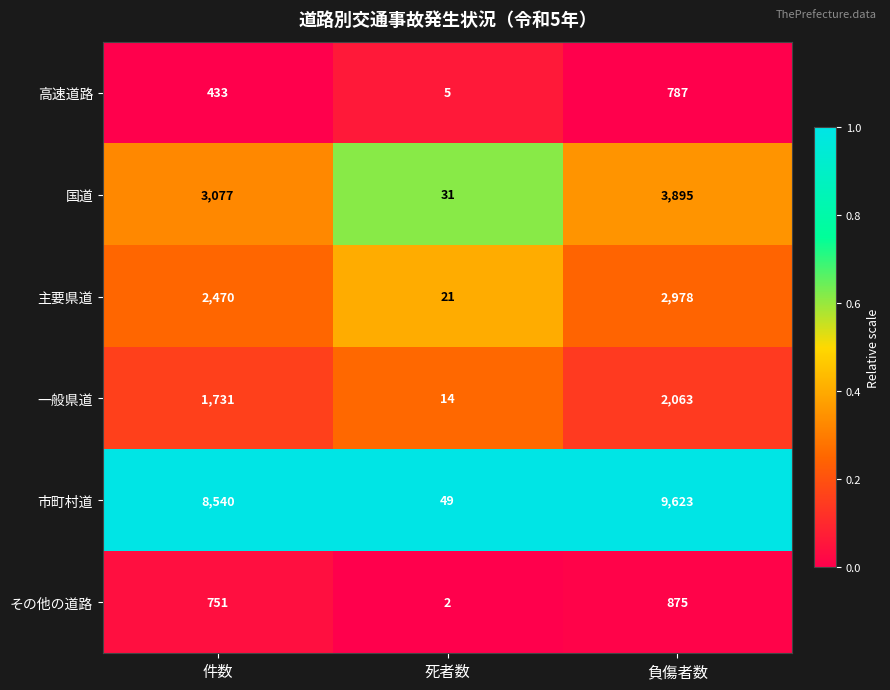

The 主要県道 series shows 2978 at 負傷者数. True or false?

True